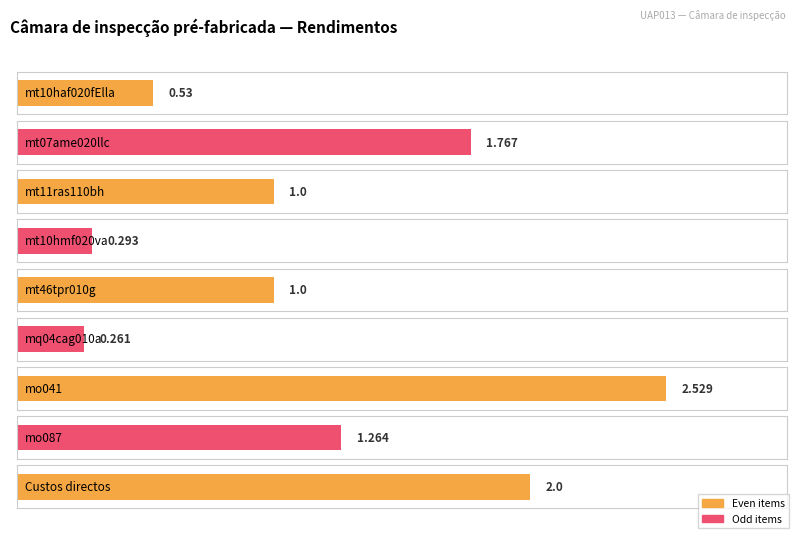

At which category does the chart reach its minimum across all series?

mq04cag010a